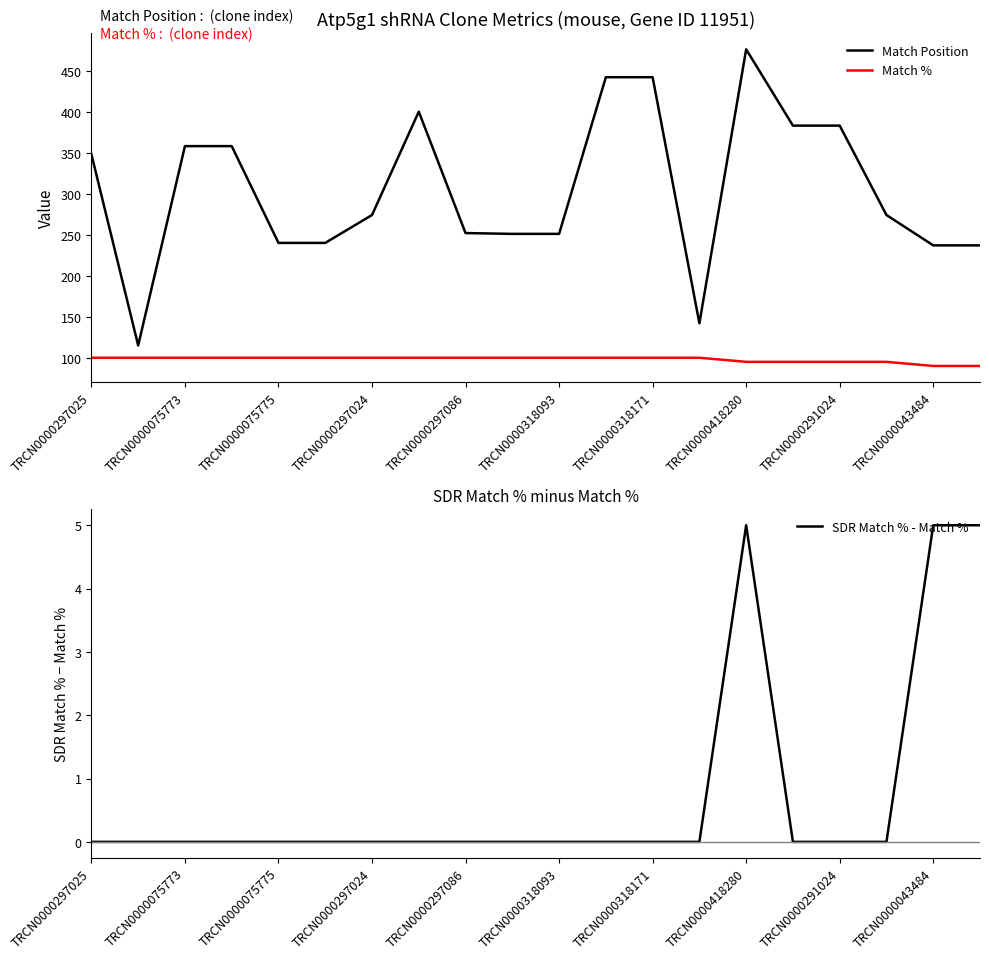

What is the approximate value of Match % at 11?

100